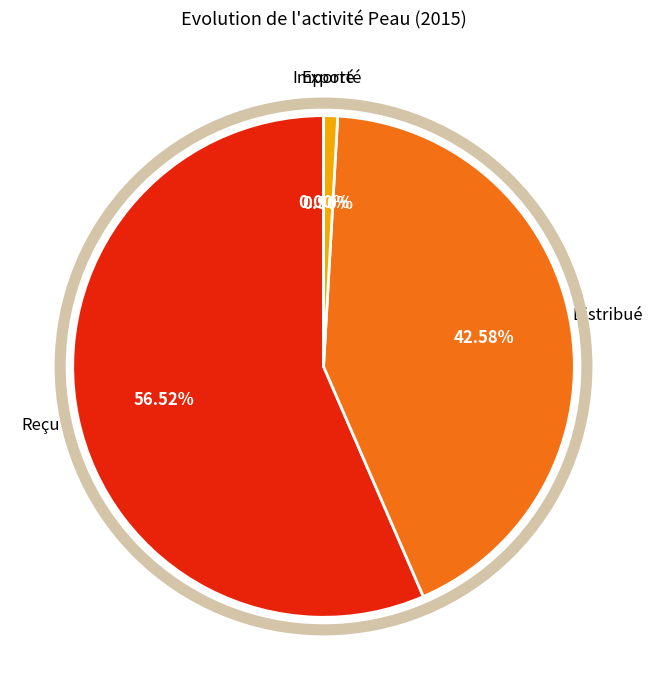

Between Reçu and Importé, which is larger?

Reçu